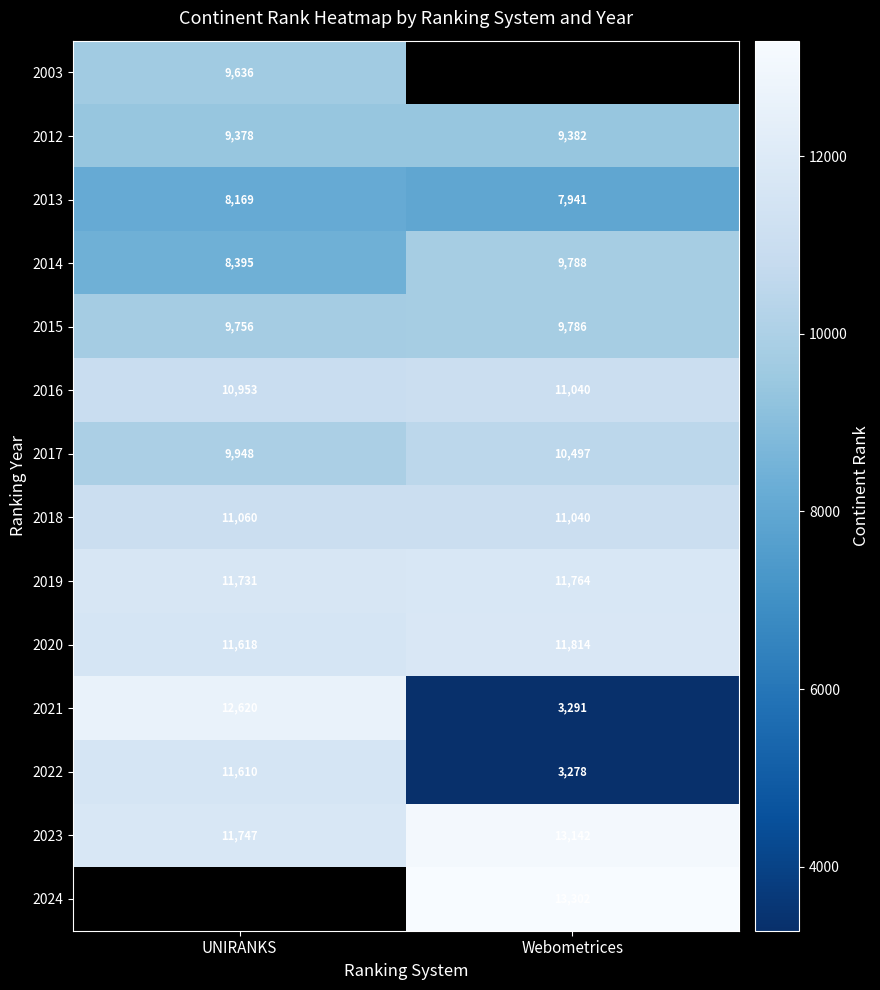

Between UNIRANKS and Webometrices, which is larger?

Webometrices